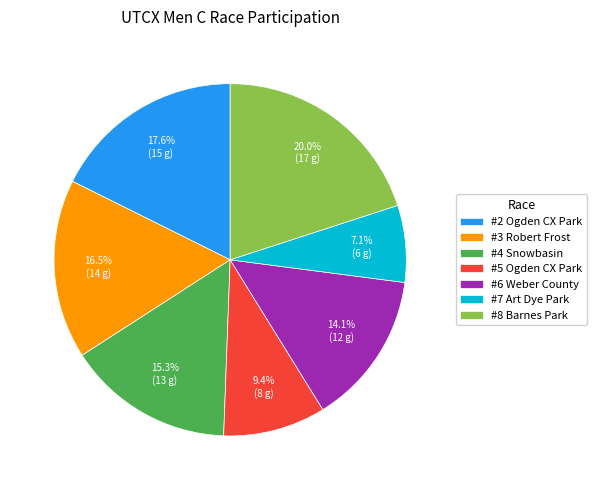

Rank the categories by value from highest to lowest.

#8 Barnes Park, #2 Ogden CX Park, #3 Robert Frost, #4 Snowbasin, #6 Weber County, #5 Ogden CX Park, #7 Art Dye Park